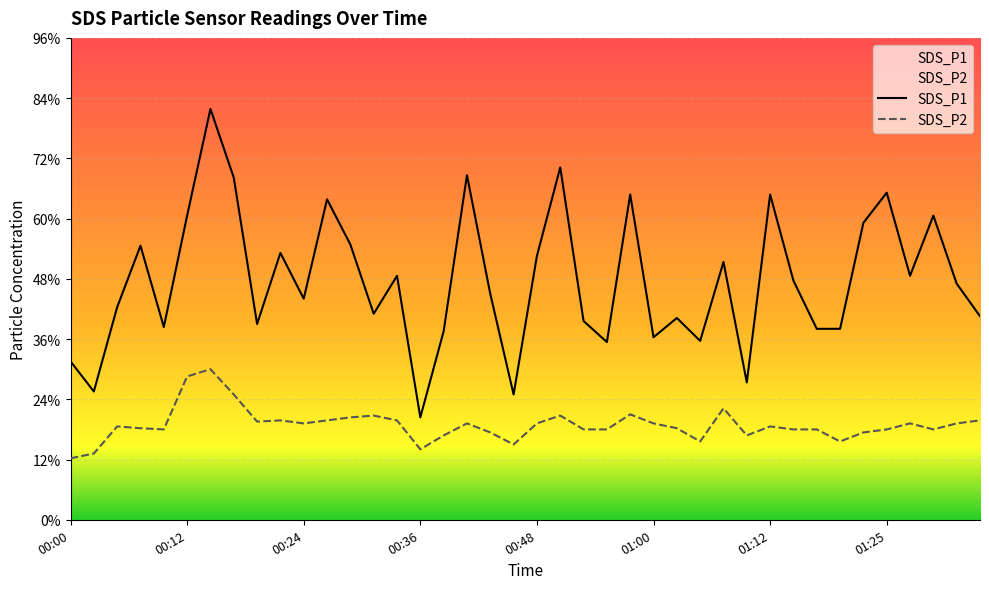

At which category does the chart reach its peak across all series?

00:14